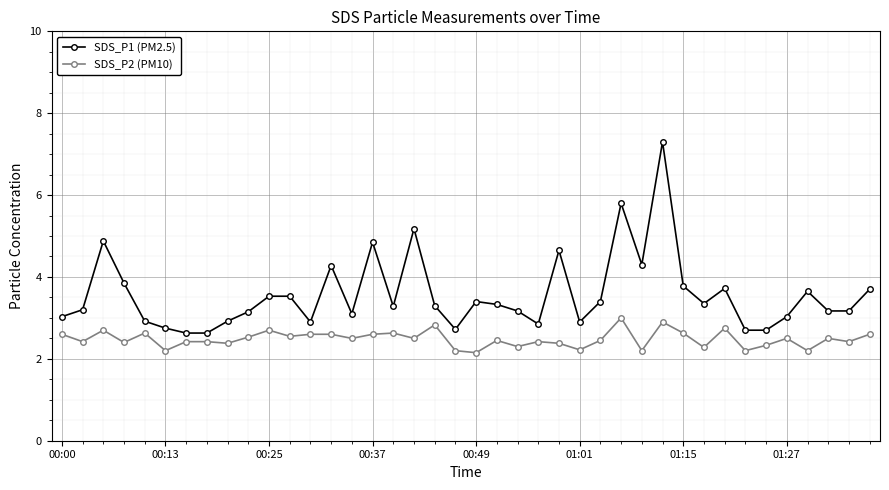

True or false: SDS_P2 (PM10) and SDS_P1 (PM2.5) cross at least once.

False